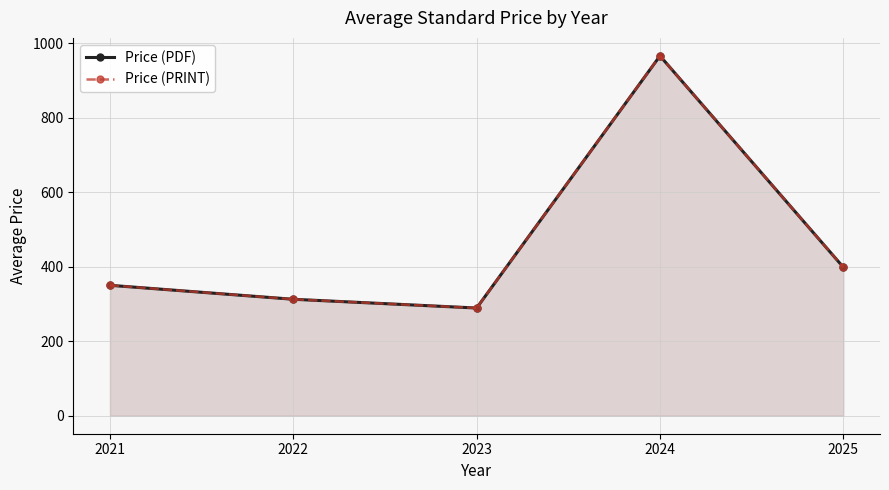

Which series has the widest spread of values?

Price (PDF)